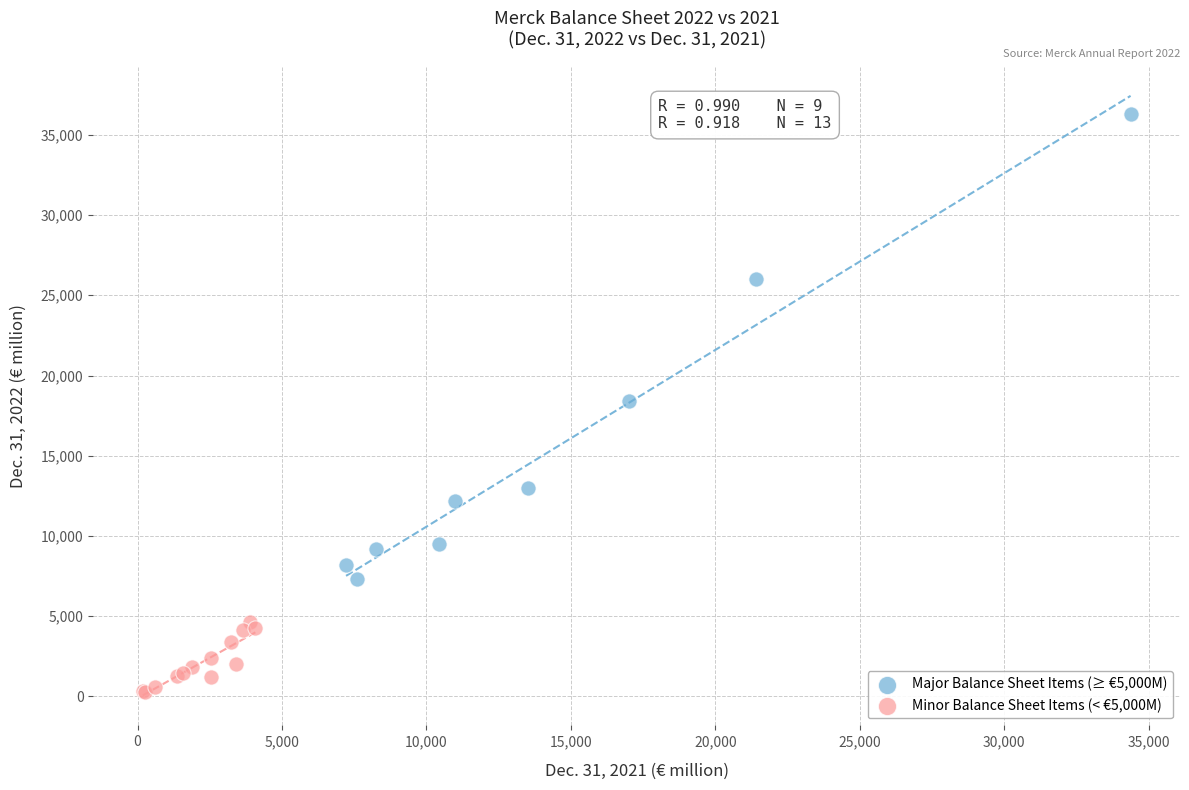

Which series has the largest Y range (max minus min)?

Major Balance Sheet Items (≥ €5,000M)